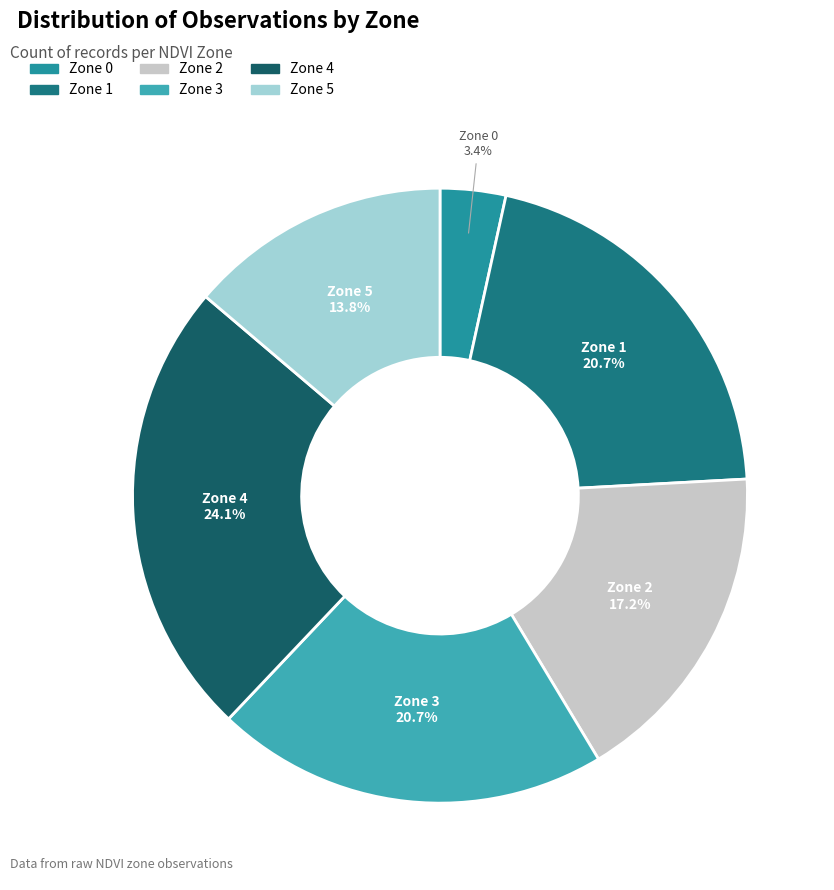

How many slices are in this pie chart?

6